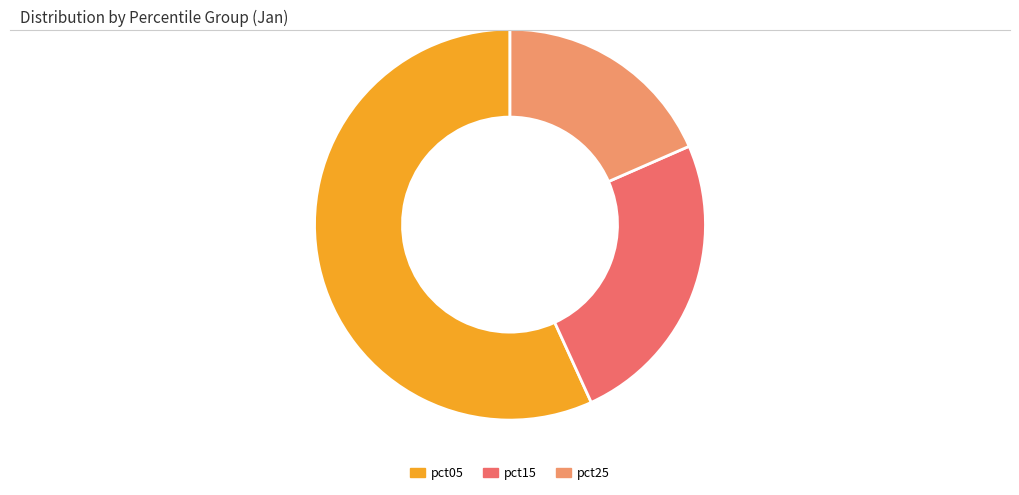

Is it true that pct15 is 25% of the pie?

True